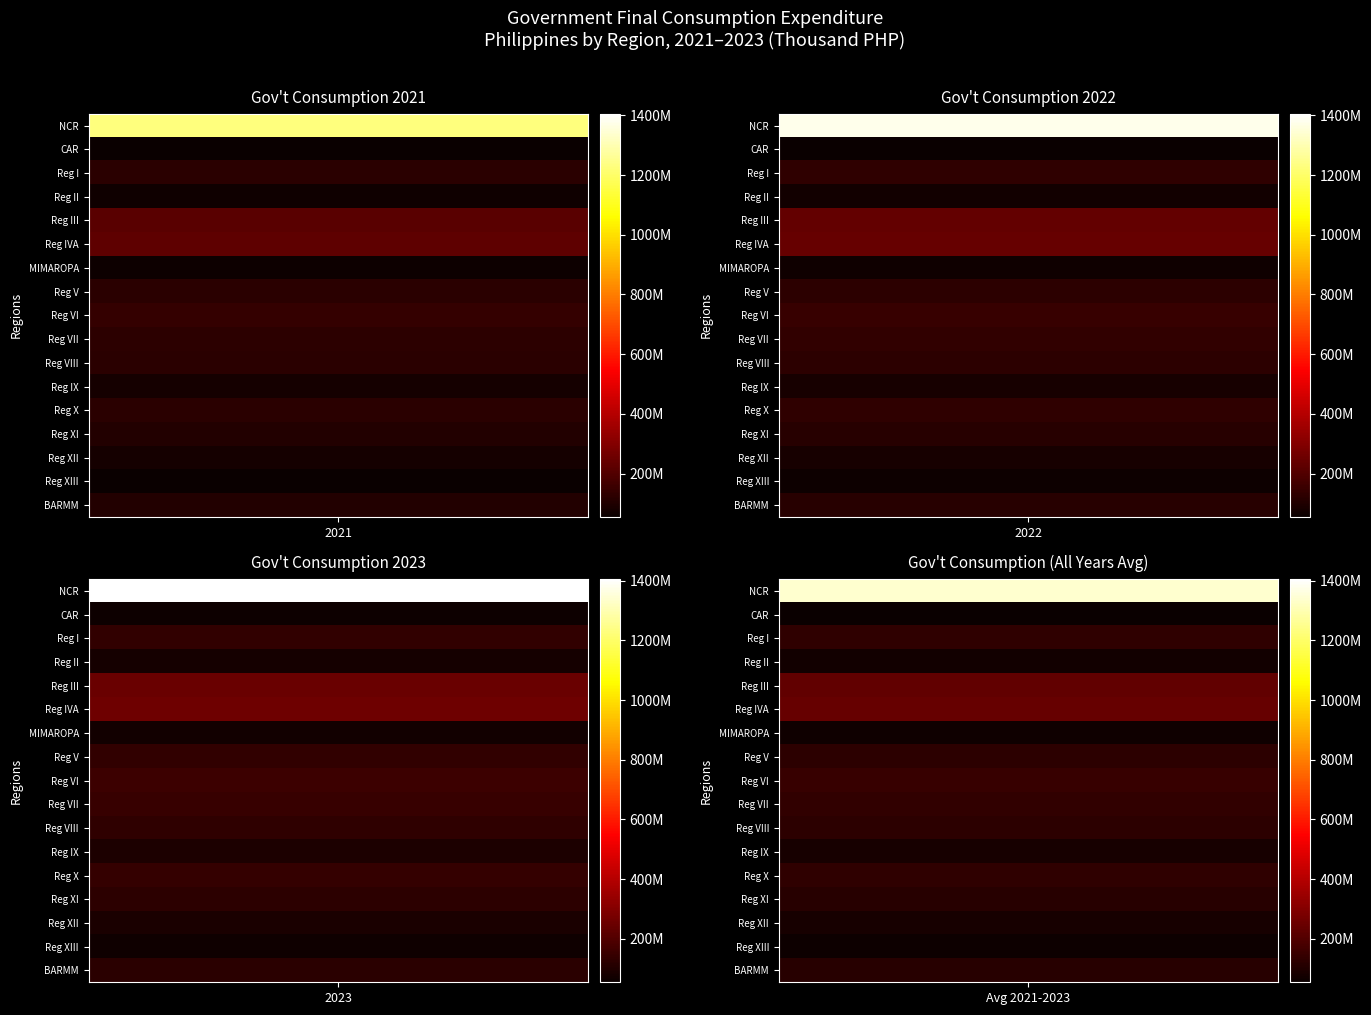

What is the sum of all XI values?

346747553.4